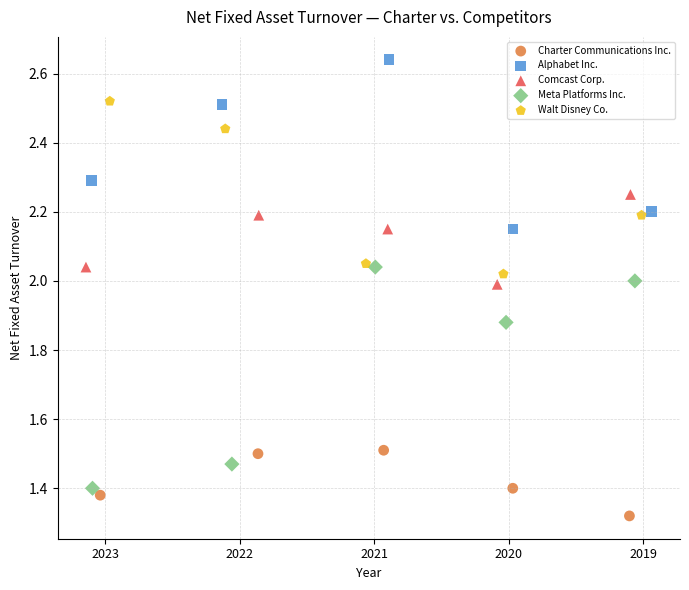

Which series reaches the maximum Y coordinate?

Alphabet Inc.